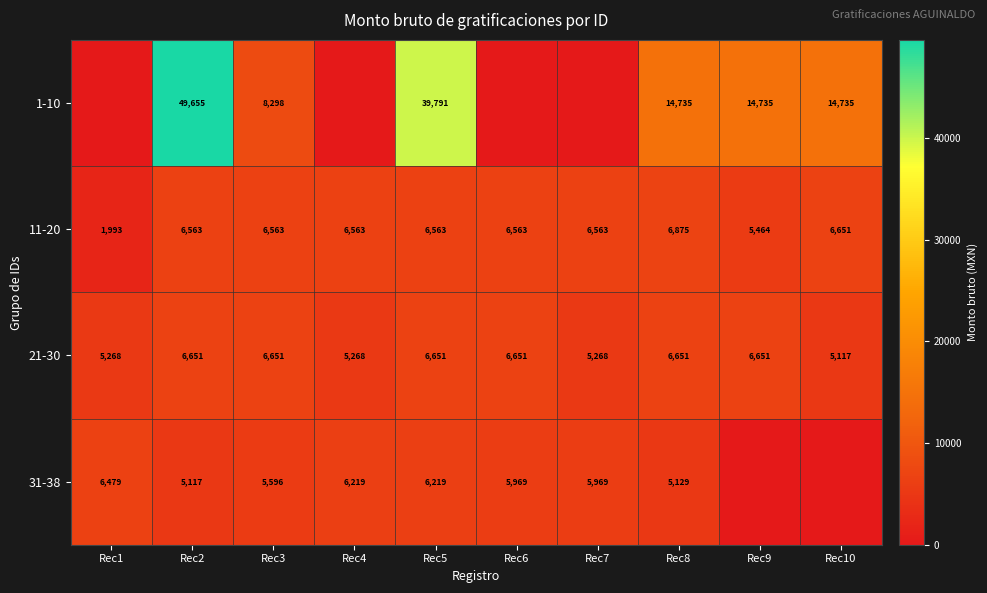

The value of 31-38 at Rec8 is 8717. True or false?

False